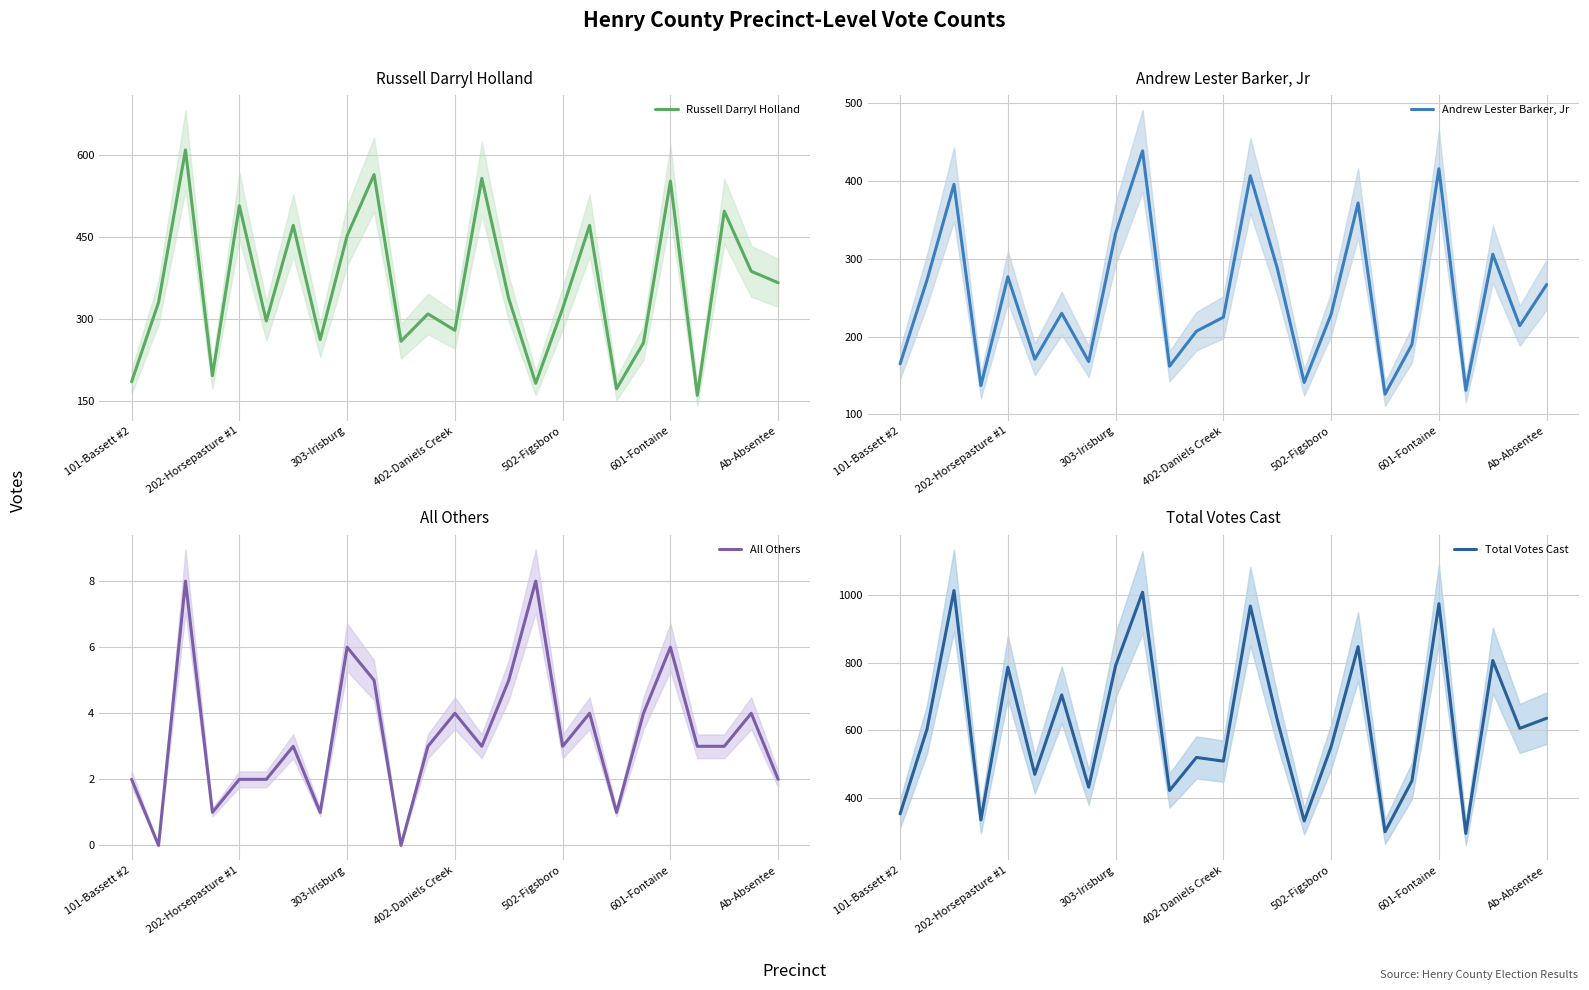

List the series in order of their peak value, lowest first.

All Others, Andrew Lester Barker, Jr, Russell Darryl Holland, Total Votes Cast